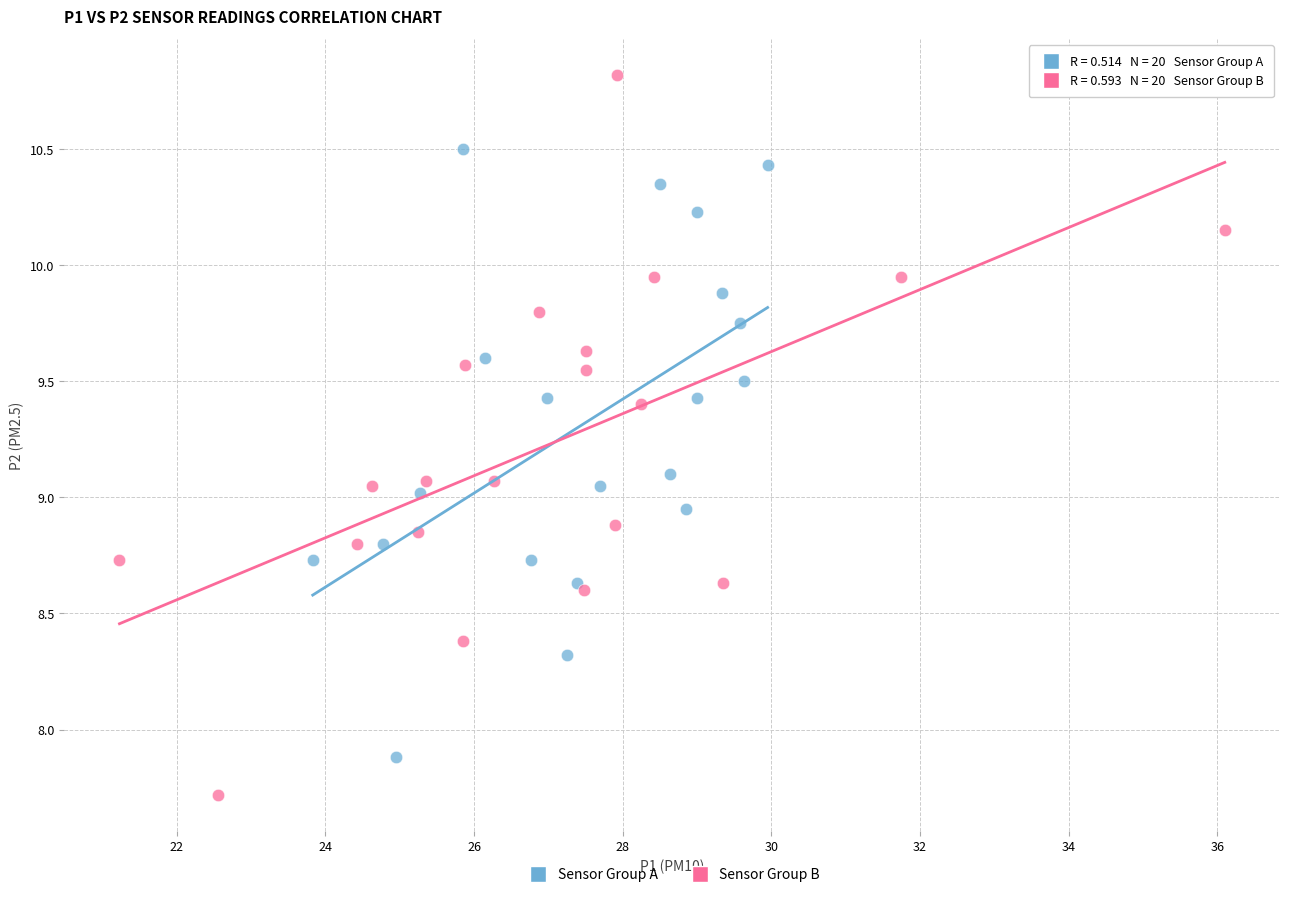

Which series reaches the minimum Y coordinate?

Sensor Group B